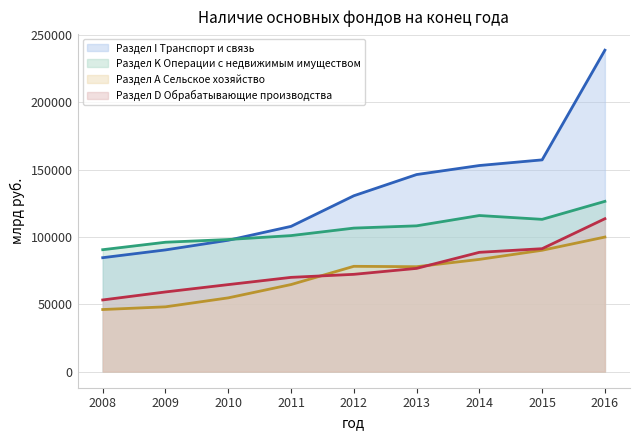

What is the total value across all series at 2015?

452047